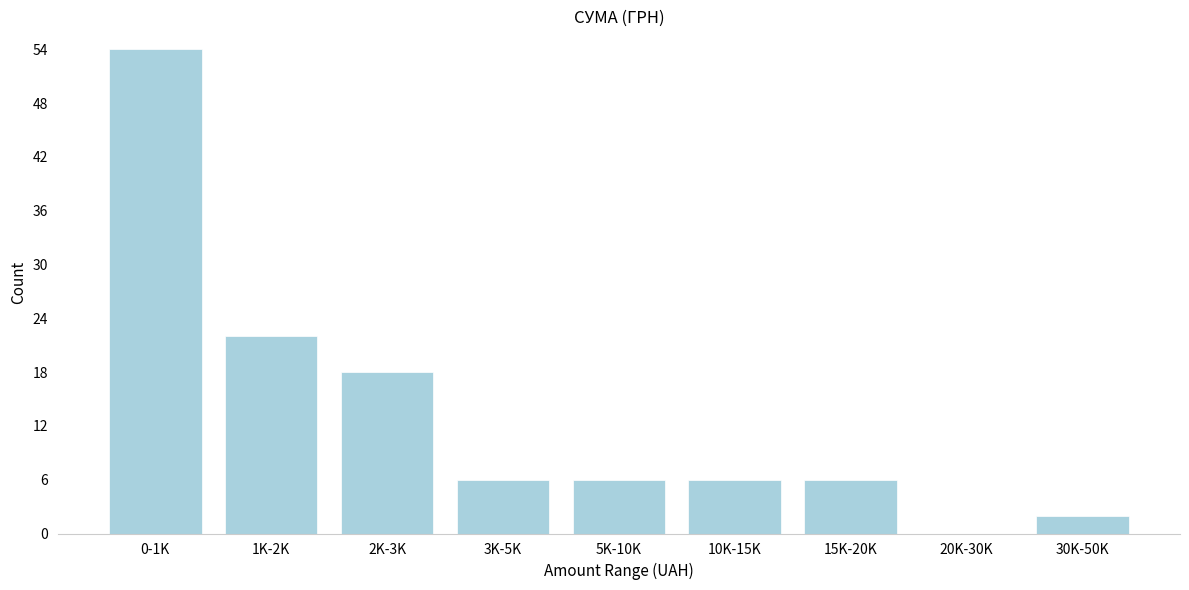

Reading left to right, extract all data points from this chart.

0-1K=54	1K-2K=22	2K-3K=18	3K-5K=6	5K-10K=6	10K-15K=6	15K-20K=6	20K-30K=0	30K-50K=2